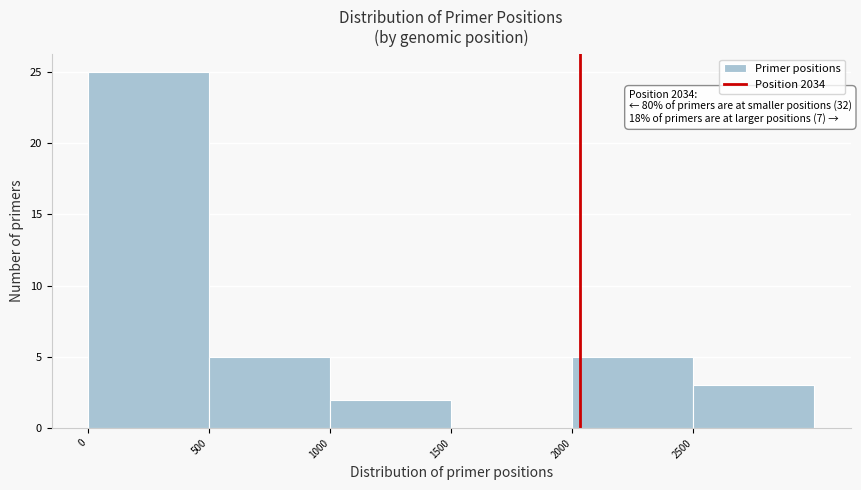

Over which range of the x-axis is the bar tallest?

0 to 500